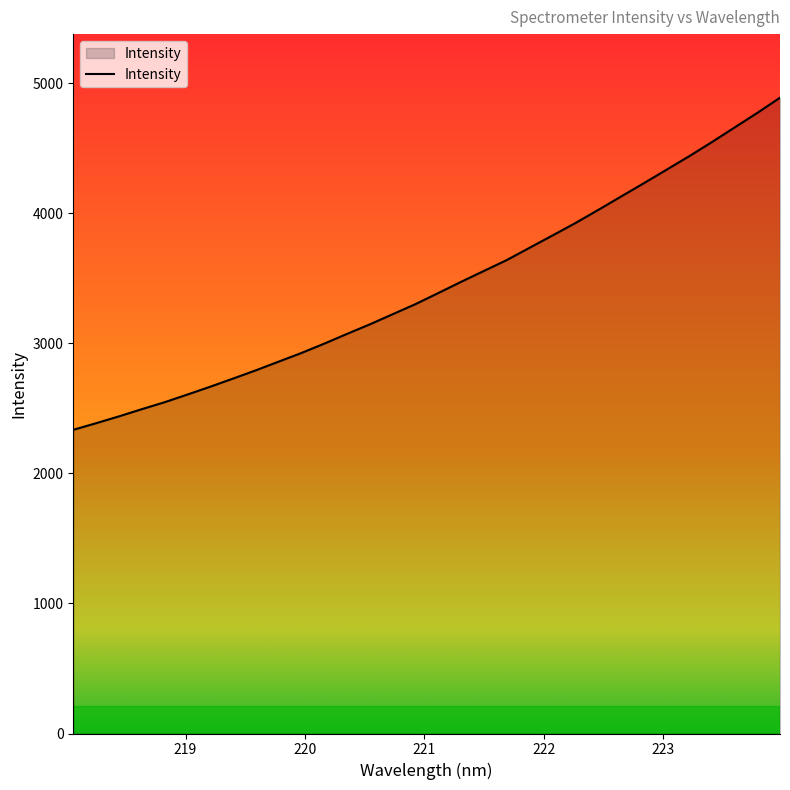

What is the maximum value shown in the chart?

4890.5